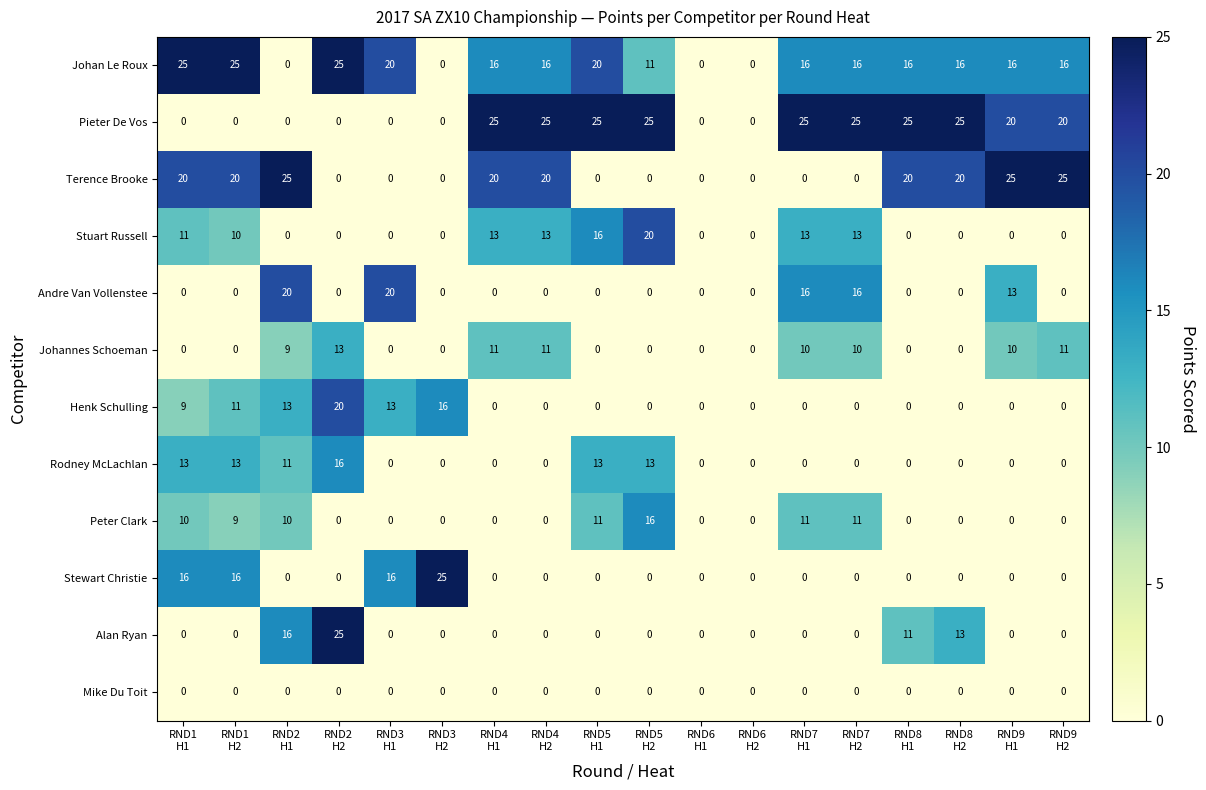

How many Andre Van Vollenstee values are between 0 and 13?

14